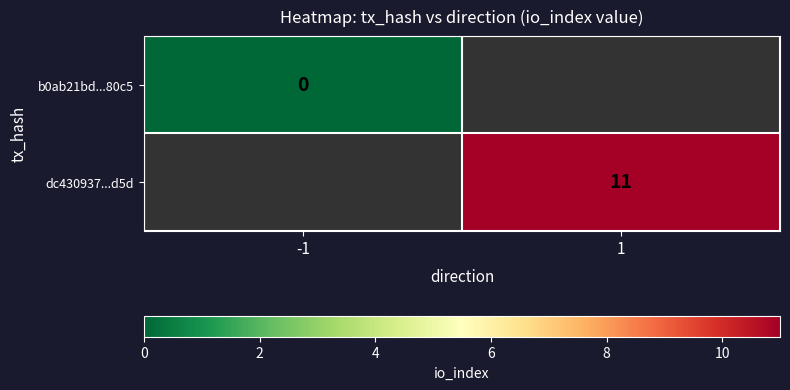

Which label corresponds to the largest value in the chart?

1